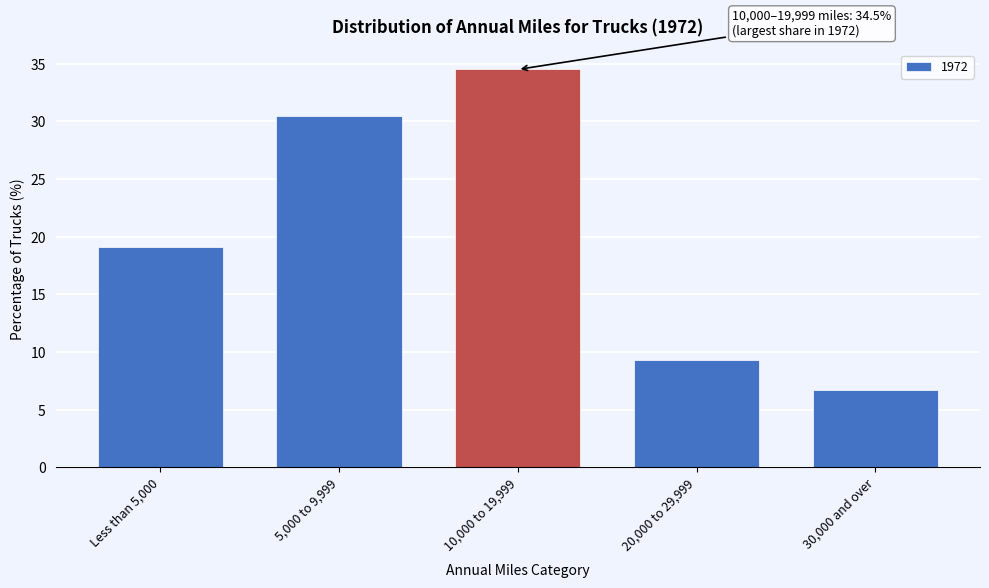

Reading right to left, list all the values displayed in this chart.

6.7	9.3	34.5	30.5	19.1